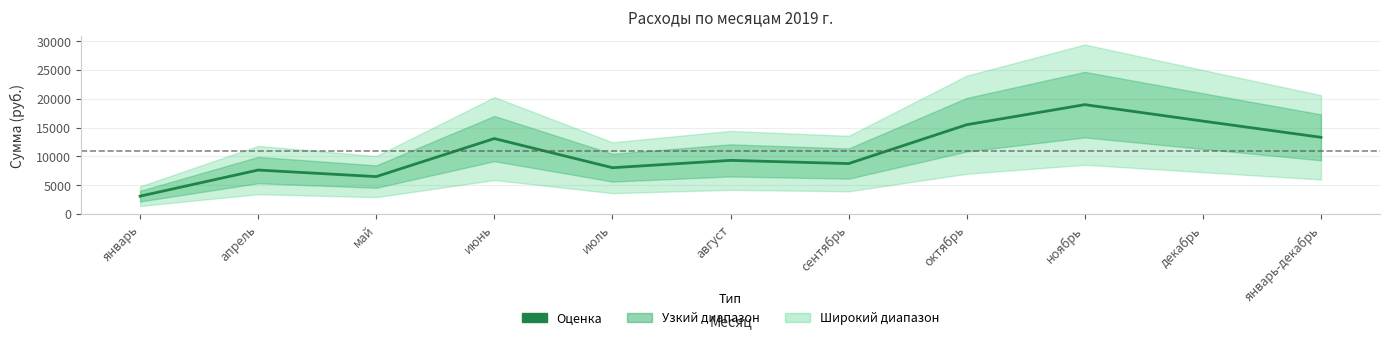

True or false: there are more than 1 points higher than both neighbors.

True